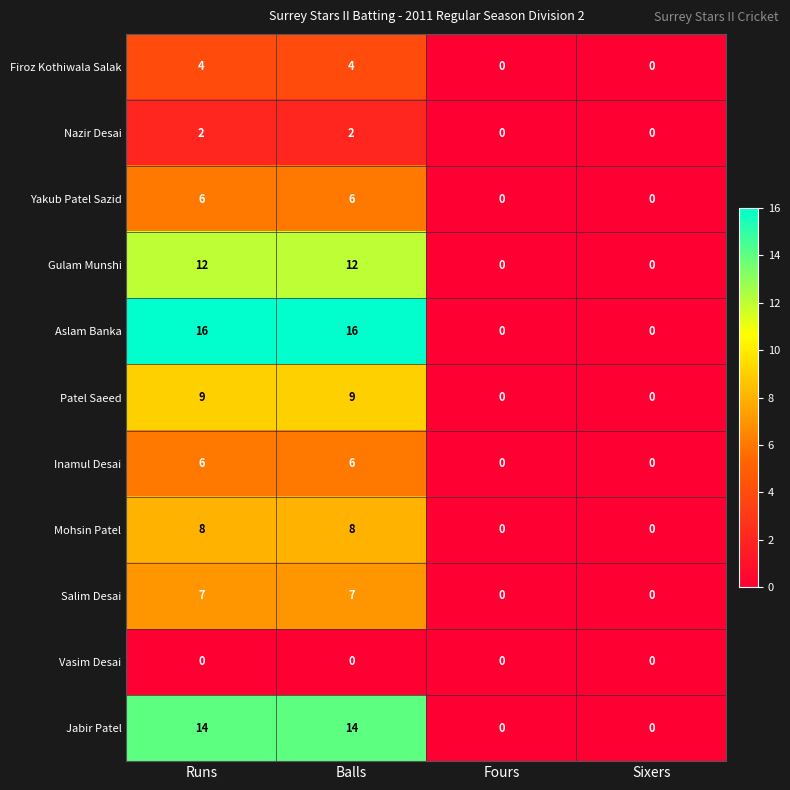

Is it true that Mohsin Patel equals 12 at Balls?

False